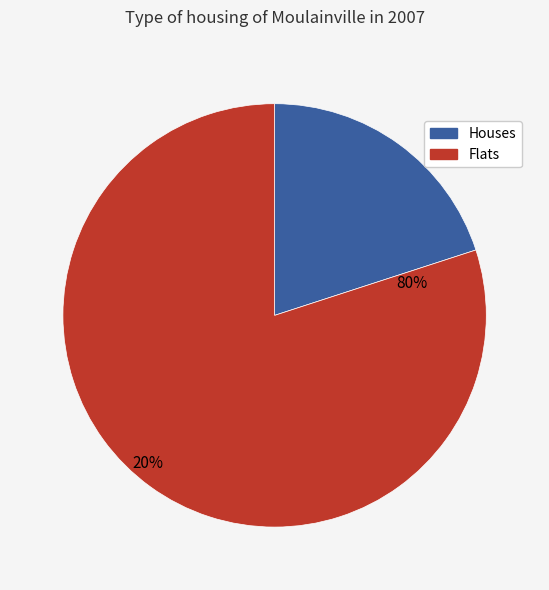

Is it true that 5 is 11% of the pie?

True